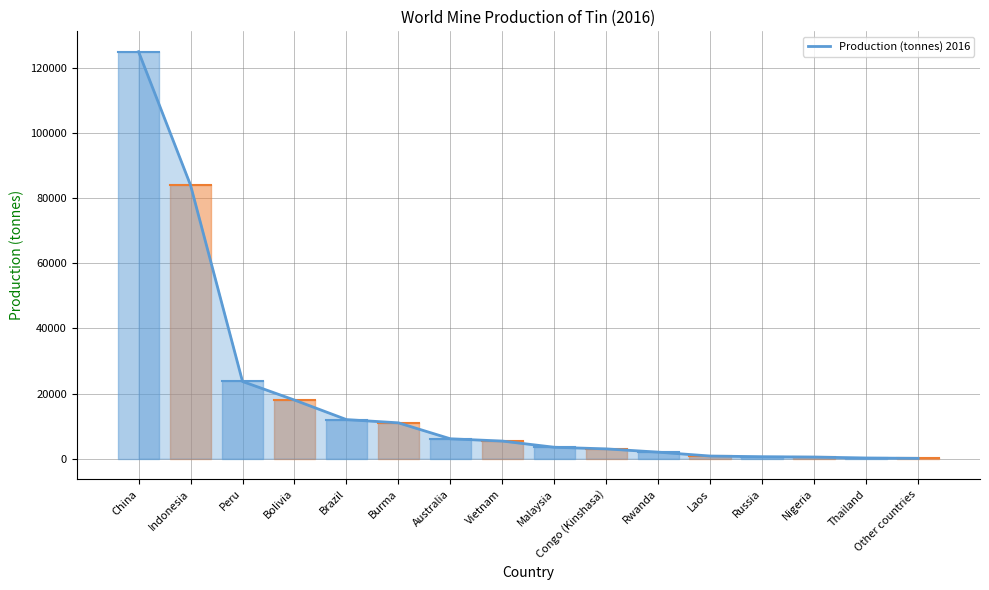

List the labels in order of value, largest first.

China, Indonesia, Peru, Bolivia, Brazil, Burma, Australia, Vietnam, Malaysia, Congo (Kinshasa), Rwanda, Laos, Russia, Nigeria, Thailand, Other countries